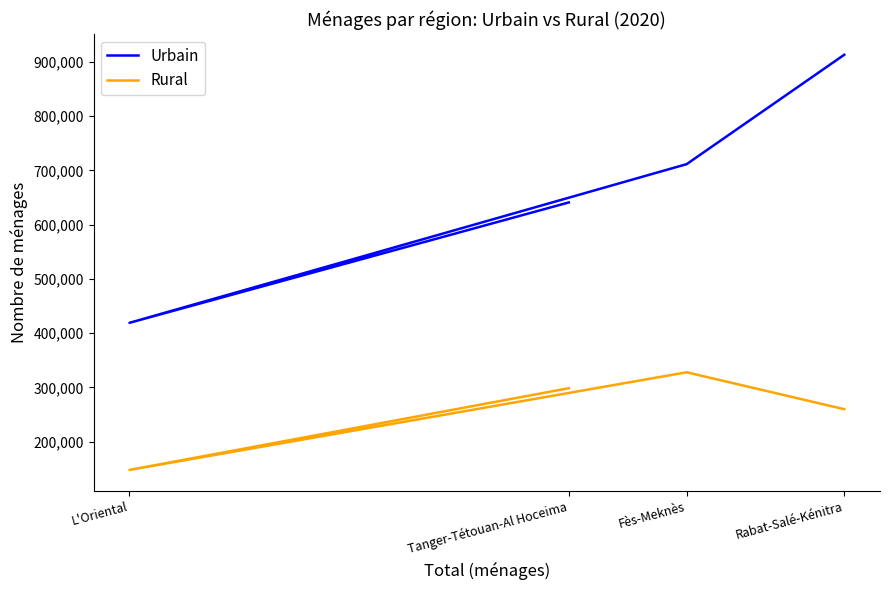

Reading left to right, extract all data points from this chart.

Urbain: 641074	419139	711659	913322
Rural: 298593	147984	327954	259935